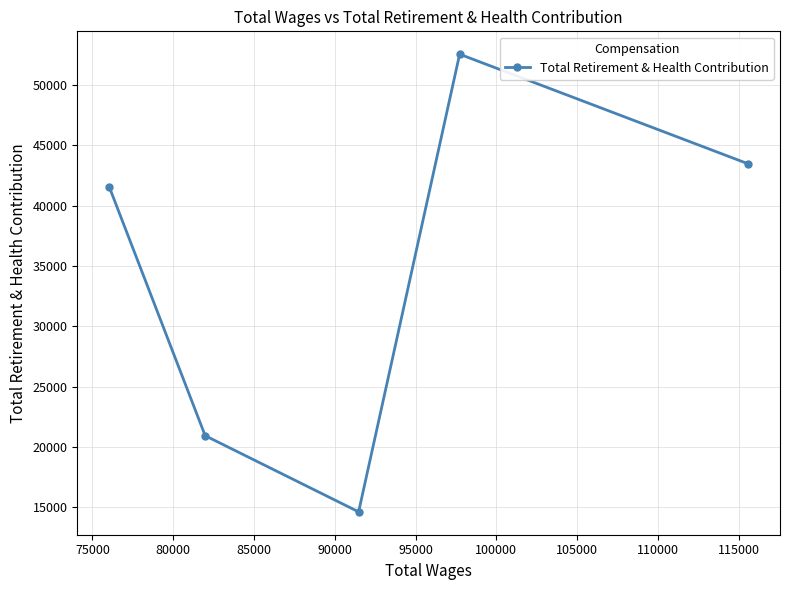

What is the minimum value shown in the chart?

14621